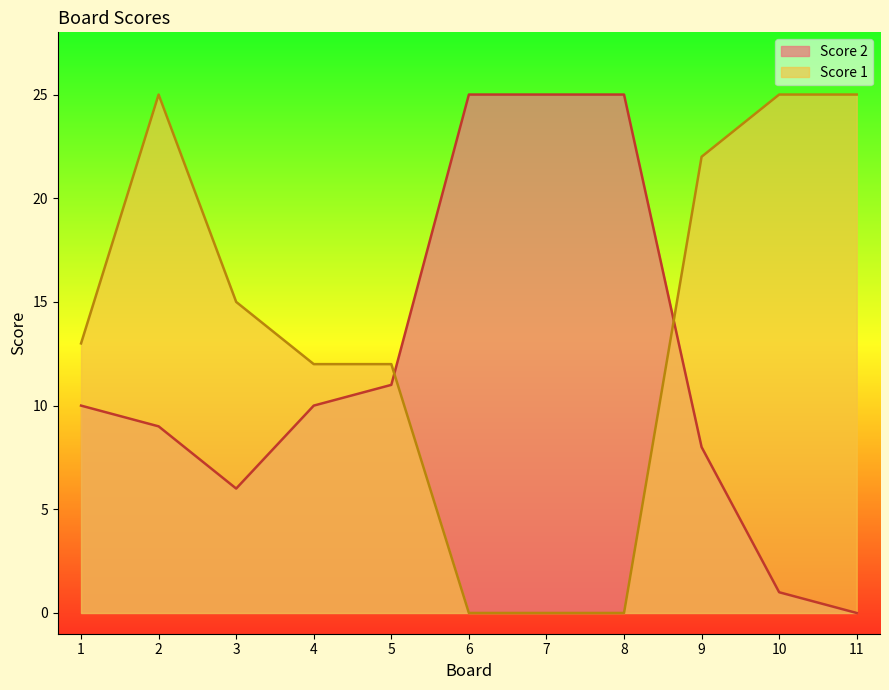

How many values in the Score 1 series exceed 13?

5